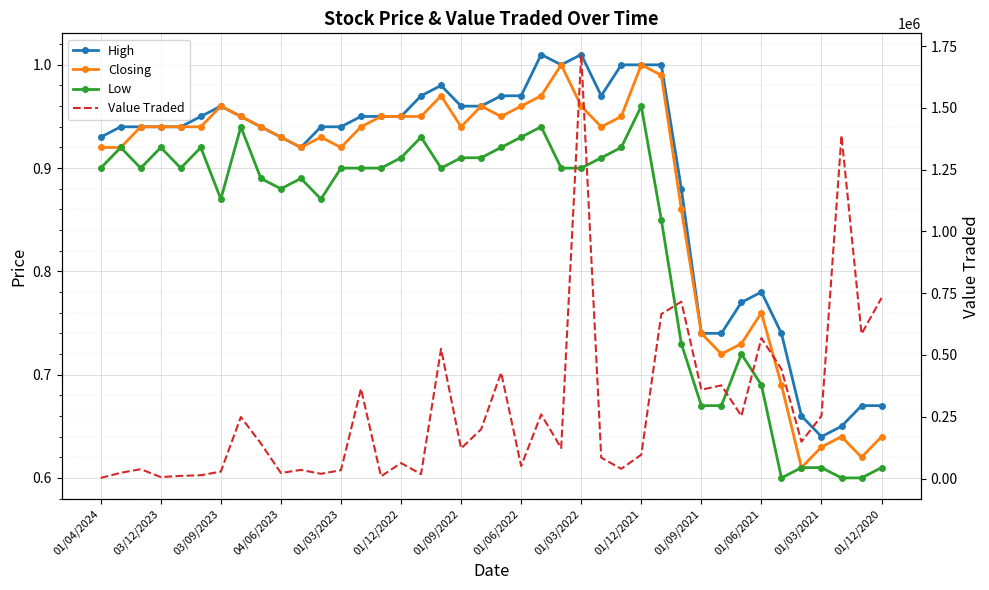

What is the value of the Closing point at the 3rd from the left?

0.9